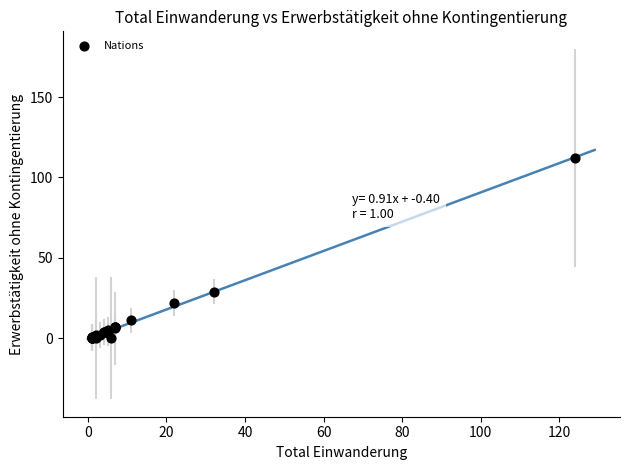

What Y value in the scatter plot is closest to 56?

29